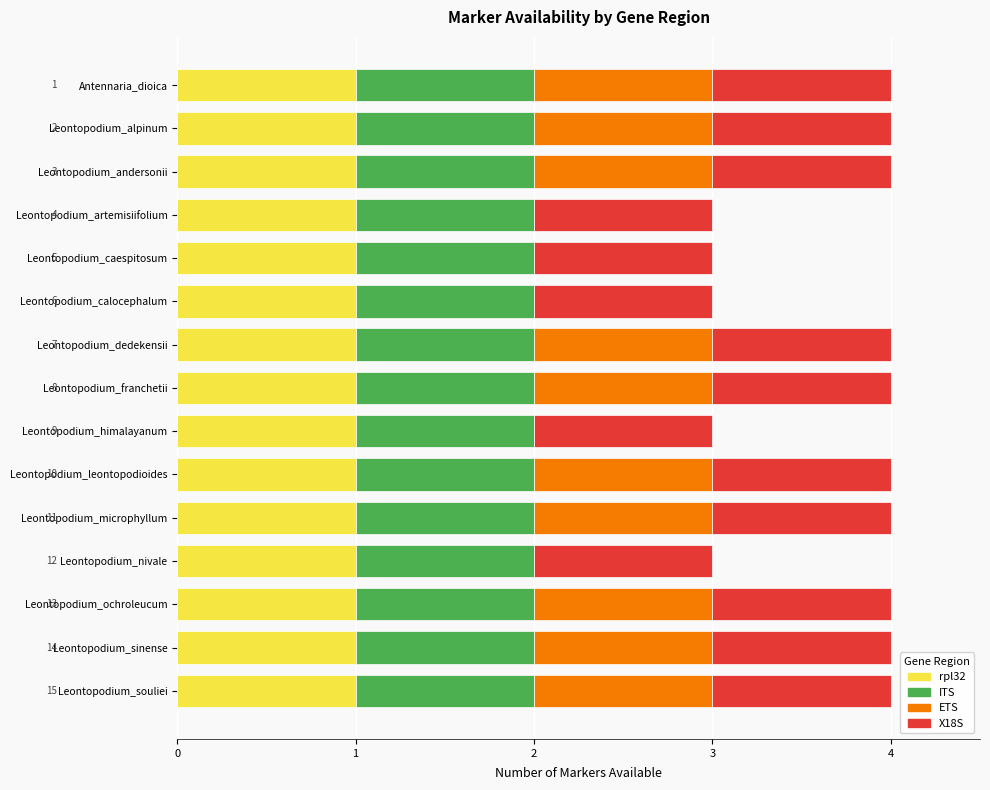

What is the total value across all series at Leontopodium_sinense?

4